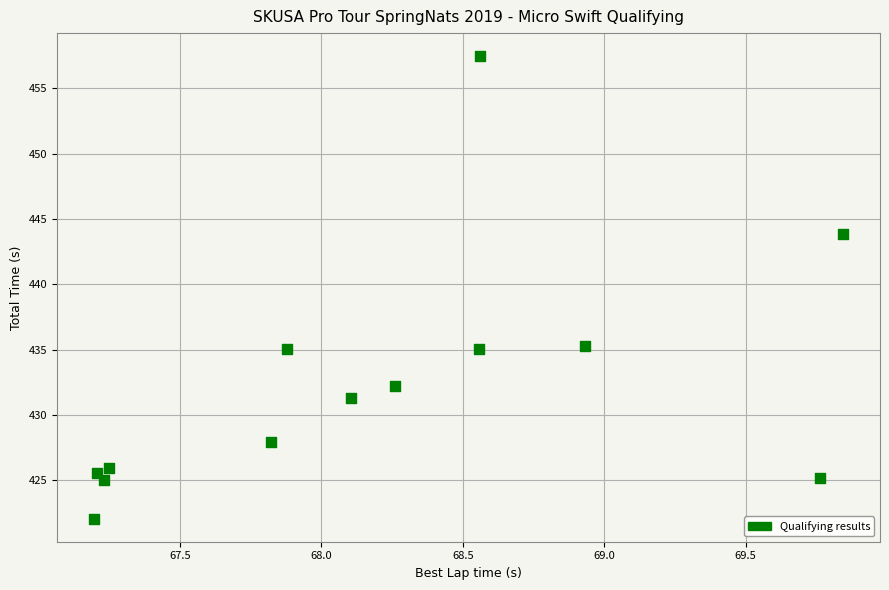

What is the range of X values (max minus min)?

2.6